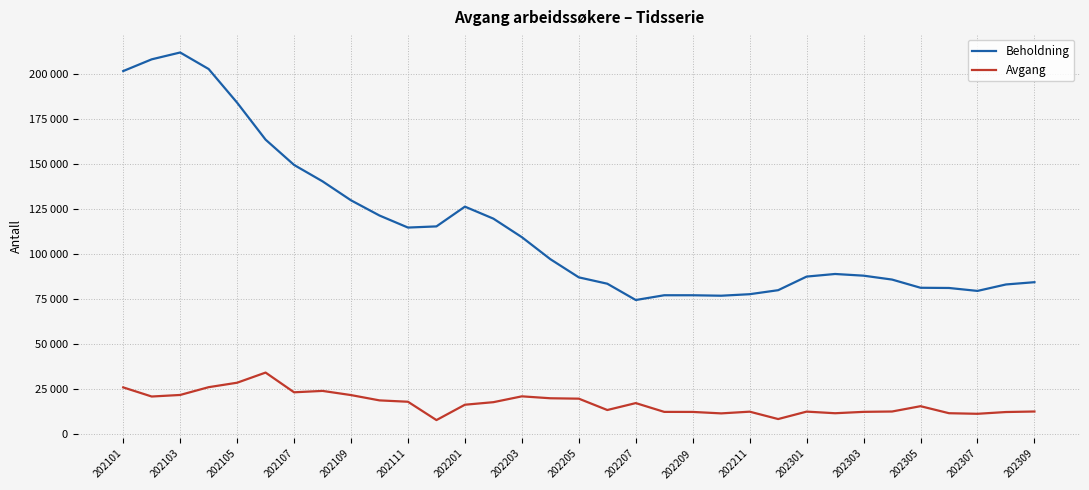

What is the value of the Avgang point at the 32nd from the left?

12009